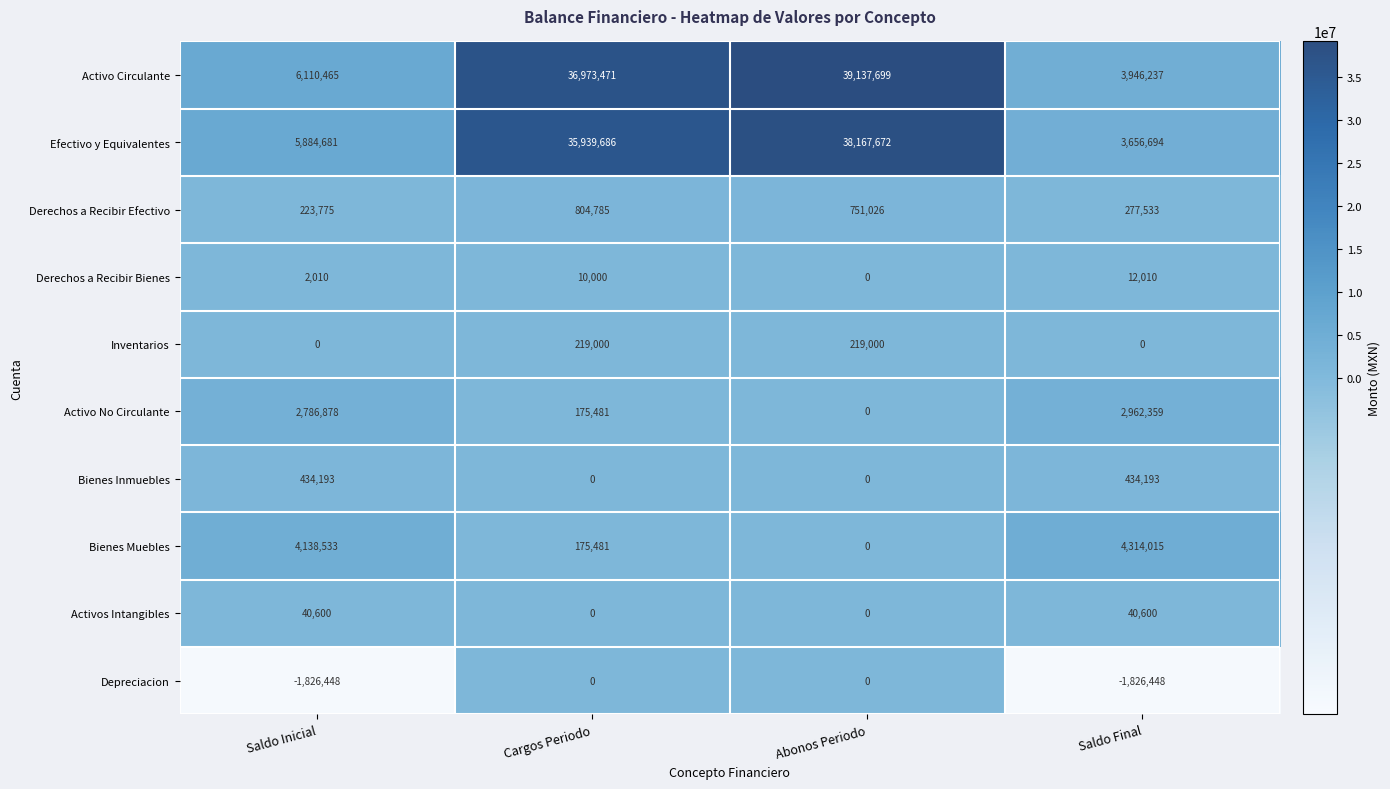

The Derechos a Recibir Efectivo series shows 460468 at Saldo Final. True or false?

False